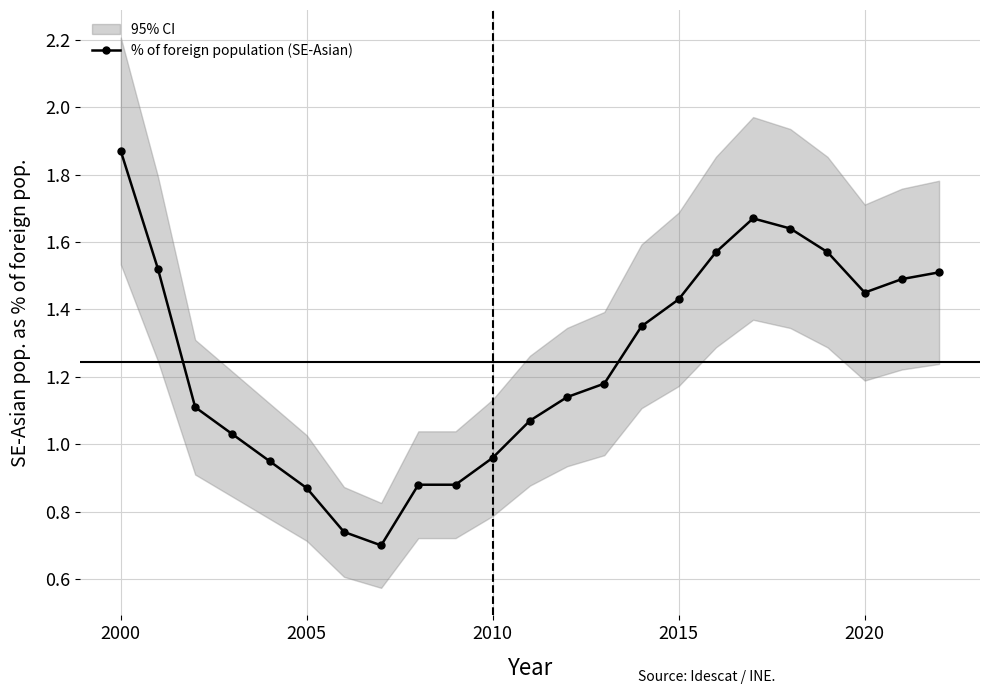

True or false: % of foreign population (SE-Asian) has a value of 2.9 at 2000.

False